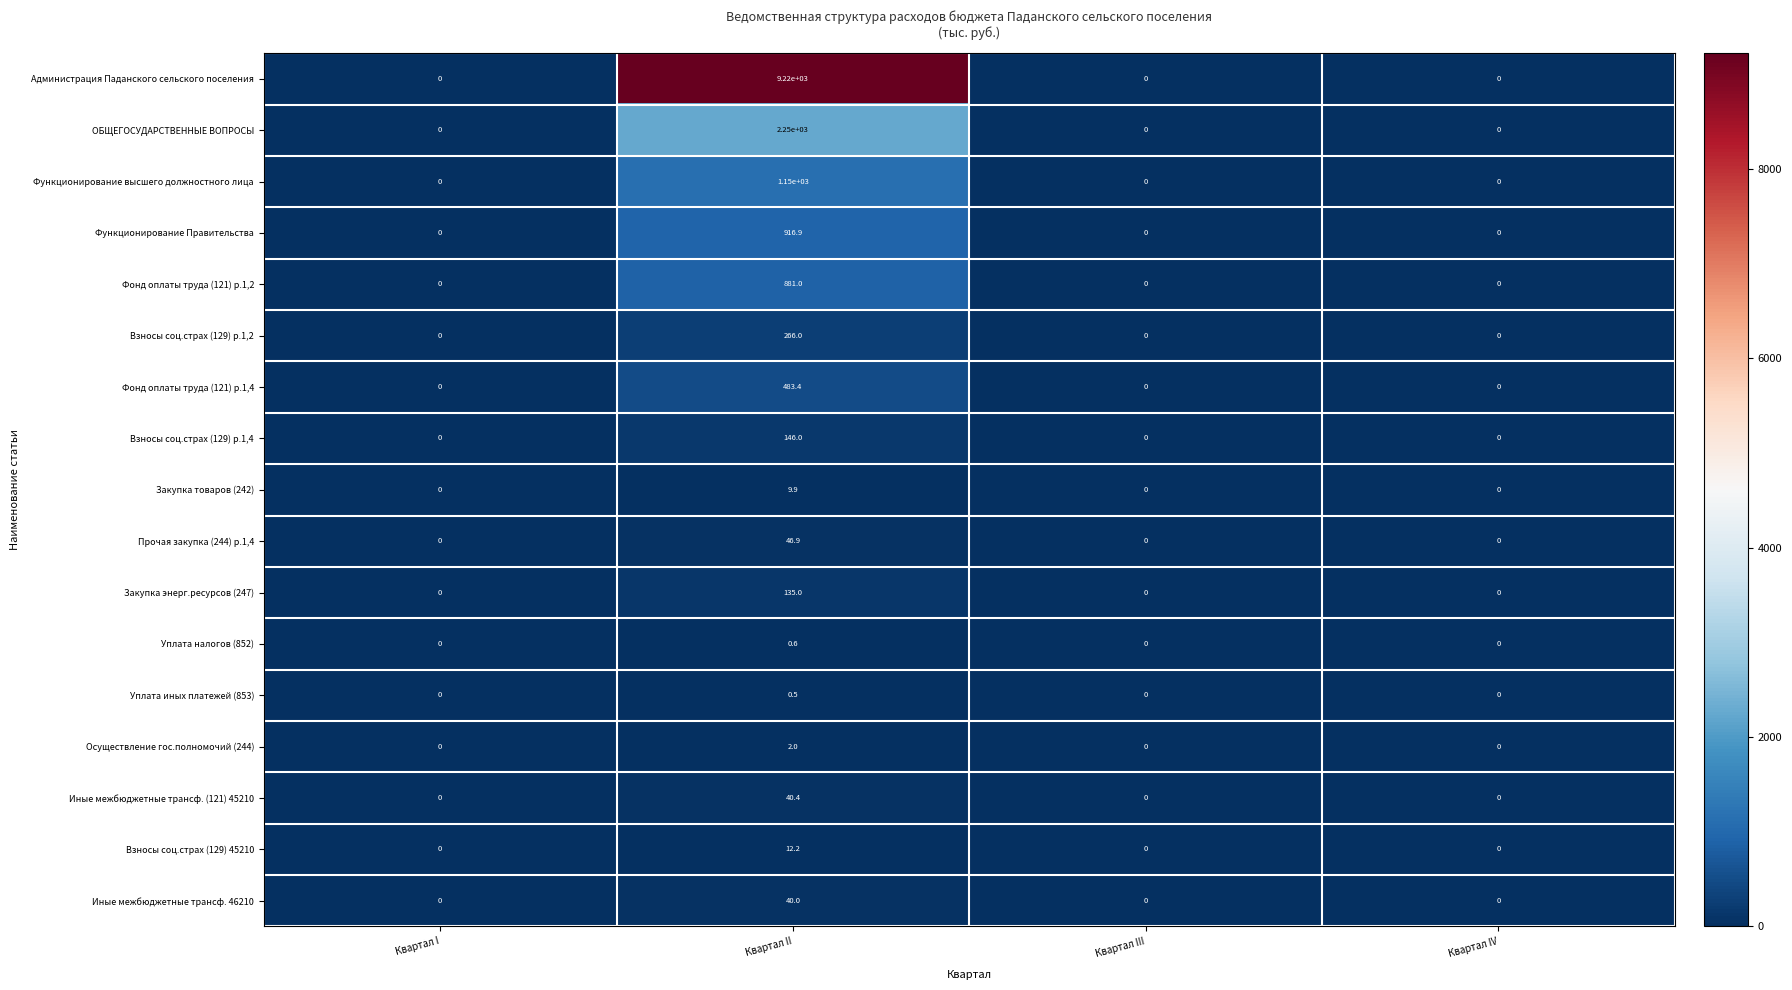

Which series changed the most between Квартал I and Квартал II?

Администрация Паданского сельского поселения